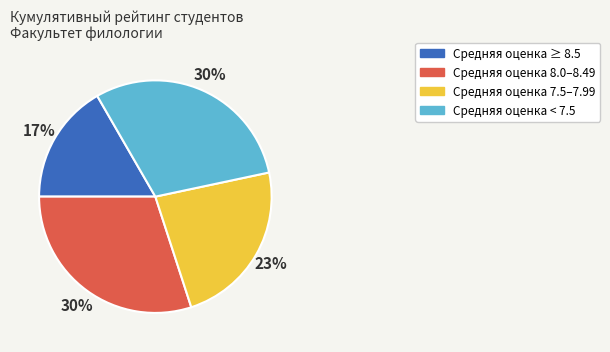

To the nearest percent, what is the average slice percentage?

25%